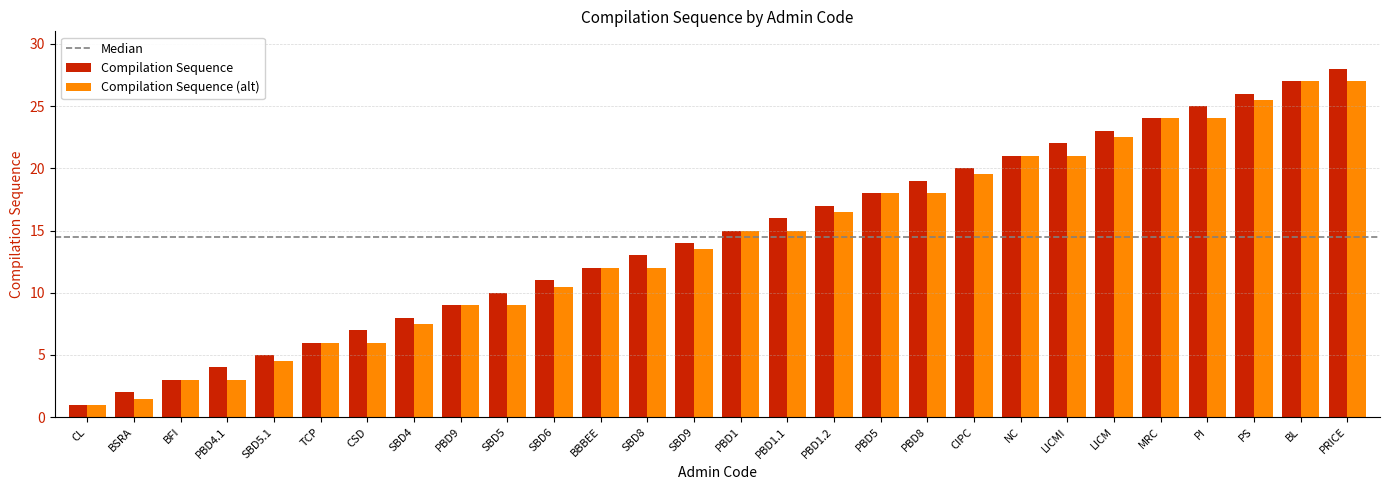

What is the average value of the Compilation Sequence series?

14.5